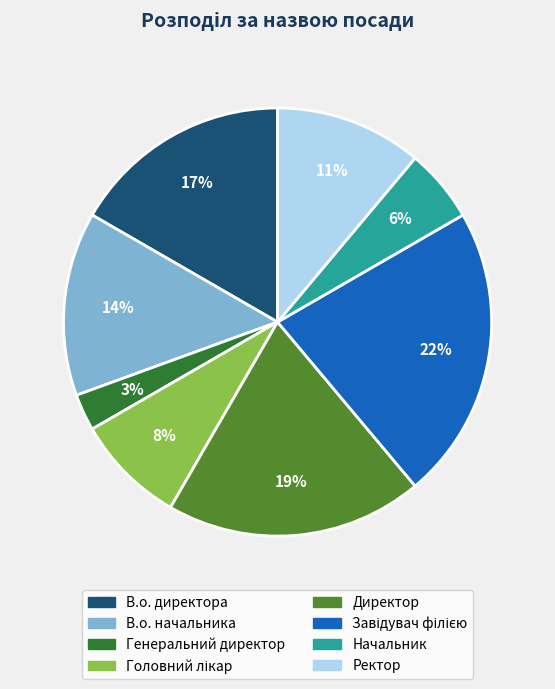

To the nearest percent, what is the difference between the largest and smallest slice percentages?

19%